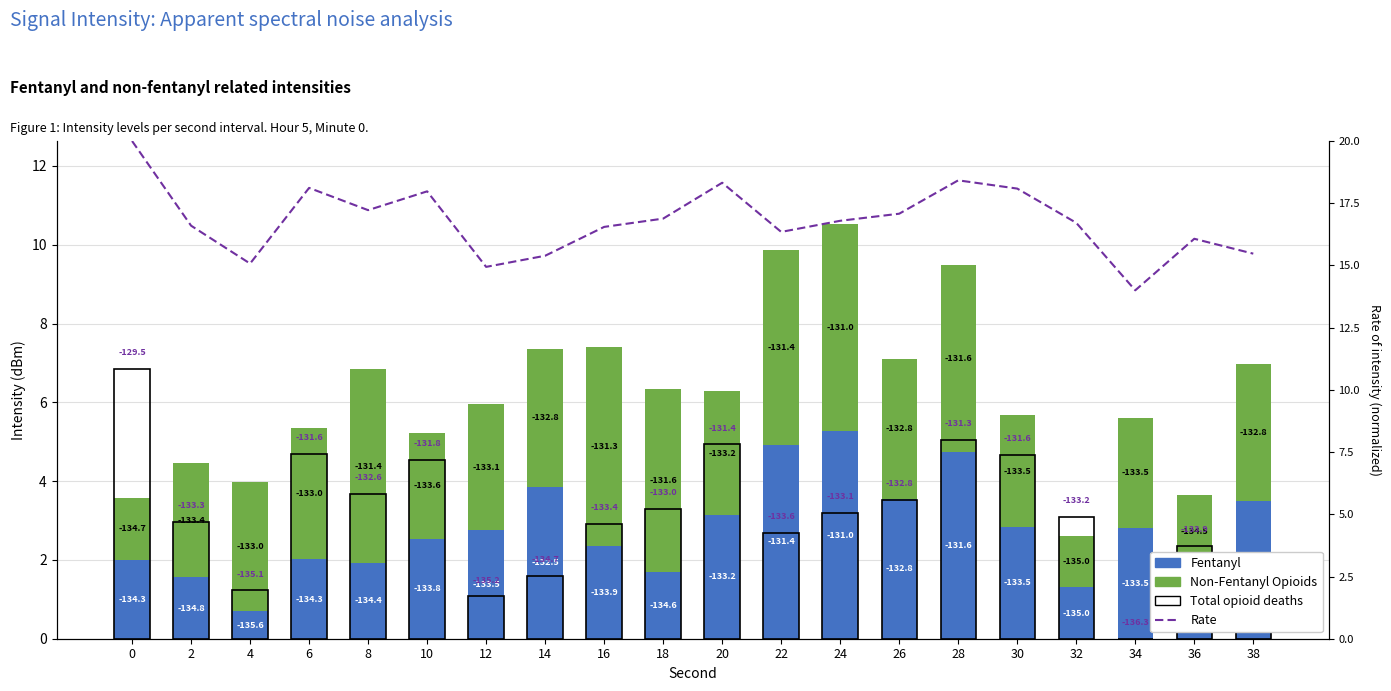

Between 26 and 28, which series saw the biggest shift?

Total opioid deaths